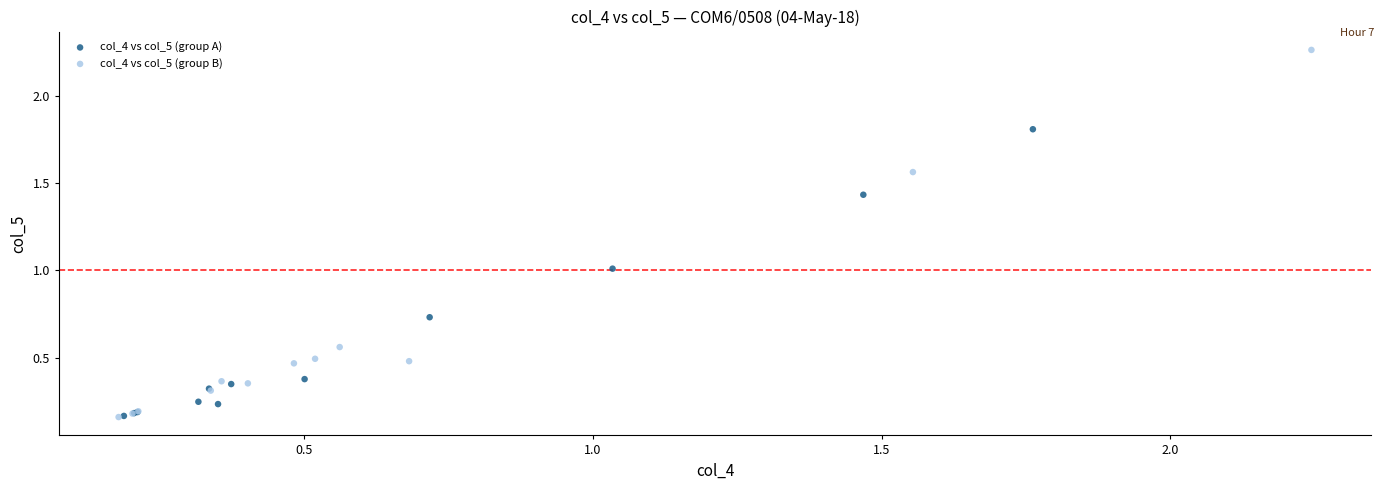

Which series has the largest Y range (max minus min)?

col_4 vs col_5 (group B)